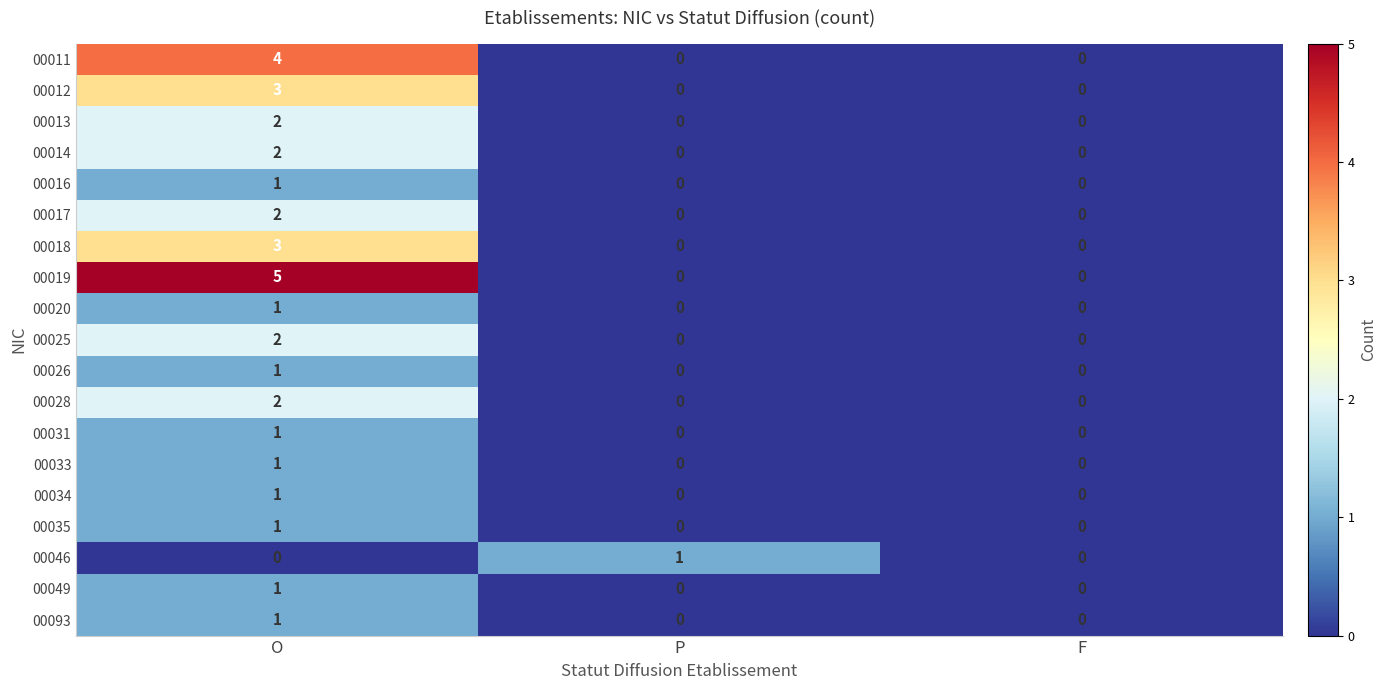

Is it true that 00031 equals 1 at O?

True